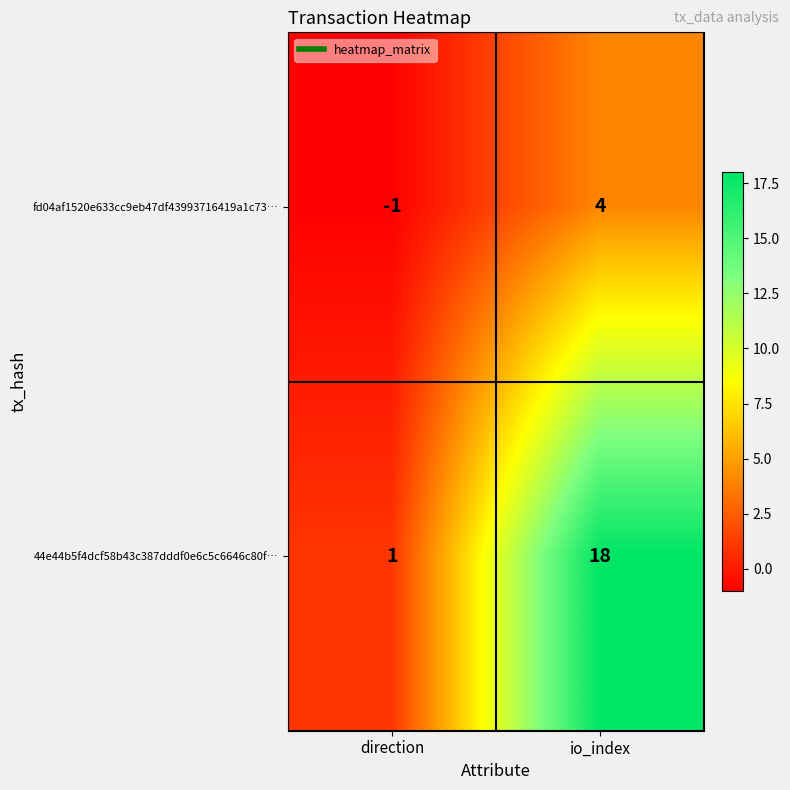

Where is fd04af1520e633cc9eb47df43993716419a1c73… nearest to the value 1?

direction